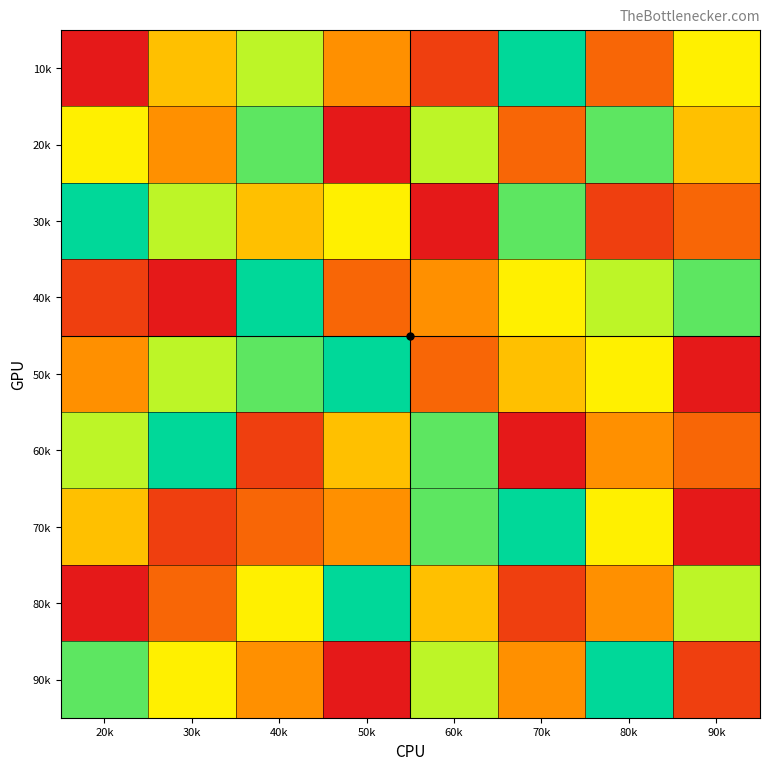

Reading right to left, transcribe all the data shown in this chart.

10k: 90k=6	80k=3	70k=9	60k=2	50k=4	40k=7	30k=5	20k=1
20k: 90k=5	80k=8	70k=3	60k=7	50k=1	40k=8	30k=4	20k=6
30k: 90k=3	80k=2	70k=8	60k=1	50k=6	40k=5	30k=7	20k=9
40k: 90k=8	80k=7	70k=6	60k=4	50k=3	40k=9	30k=1	20k=2
50k: 90k=1	80k=6	70k=5	60k=3	50k=9	40k=8	30k=7	20k=4
60k: 90k=3	80k=4	70k=1	60k=8	50k=5	40k=2	30k=9	20k=7
70k: 90k=1	80k=6	70k=9	60k=8	50k=4	40k=3	30k=2	20k=5
80k: 90k=7	80k=4	70k=2	60k=5	50k=9	40k=6	30k=3	20k=1
90k: 90k=2	80k=9	70k=4	60k=7	50k=1	40k=4	30k=6	20k=8